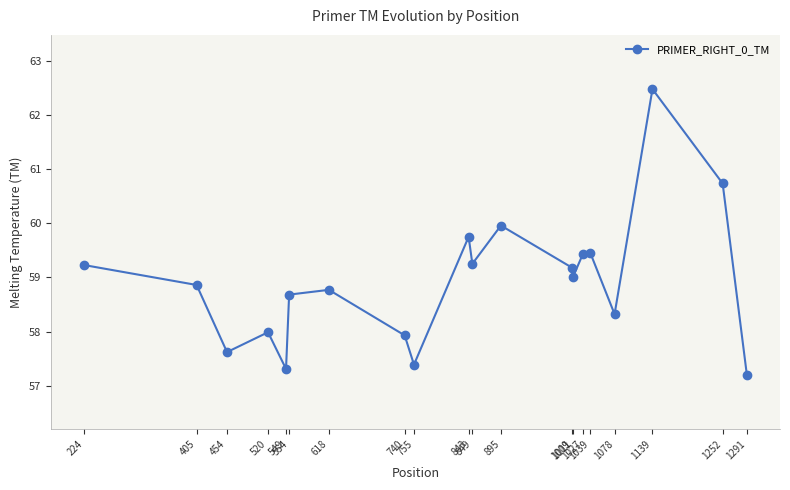

What is the approximate value at 554?

58.7